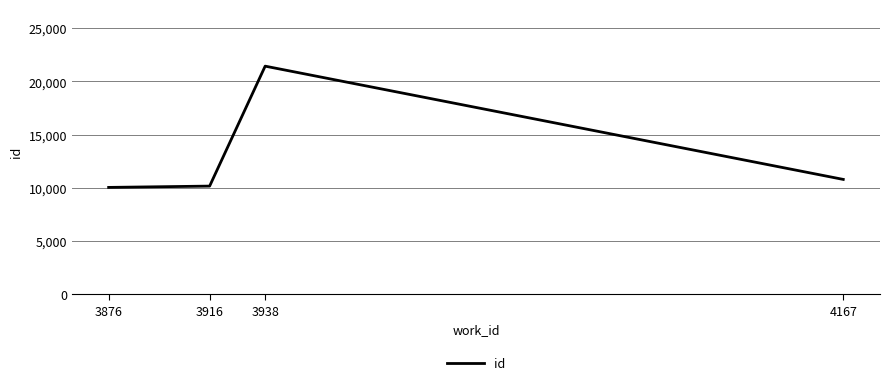

Reading left to right, extract all data points from this chart.

10044	10167	21428	10794